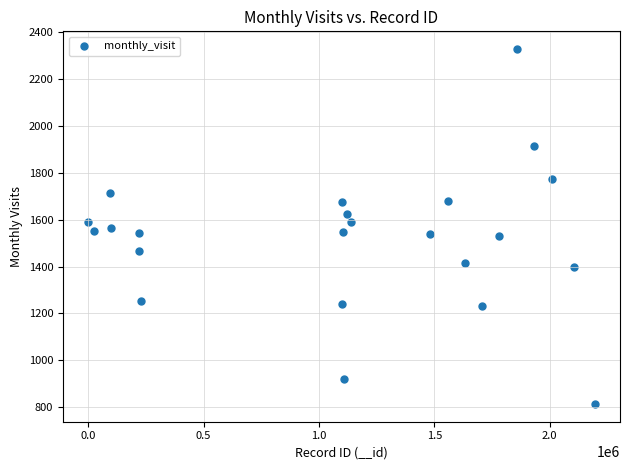

What is the range of X values (max minus min)?

2195335